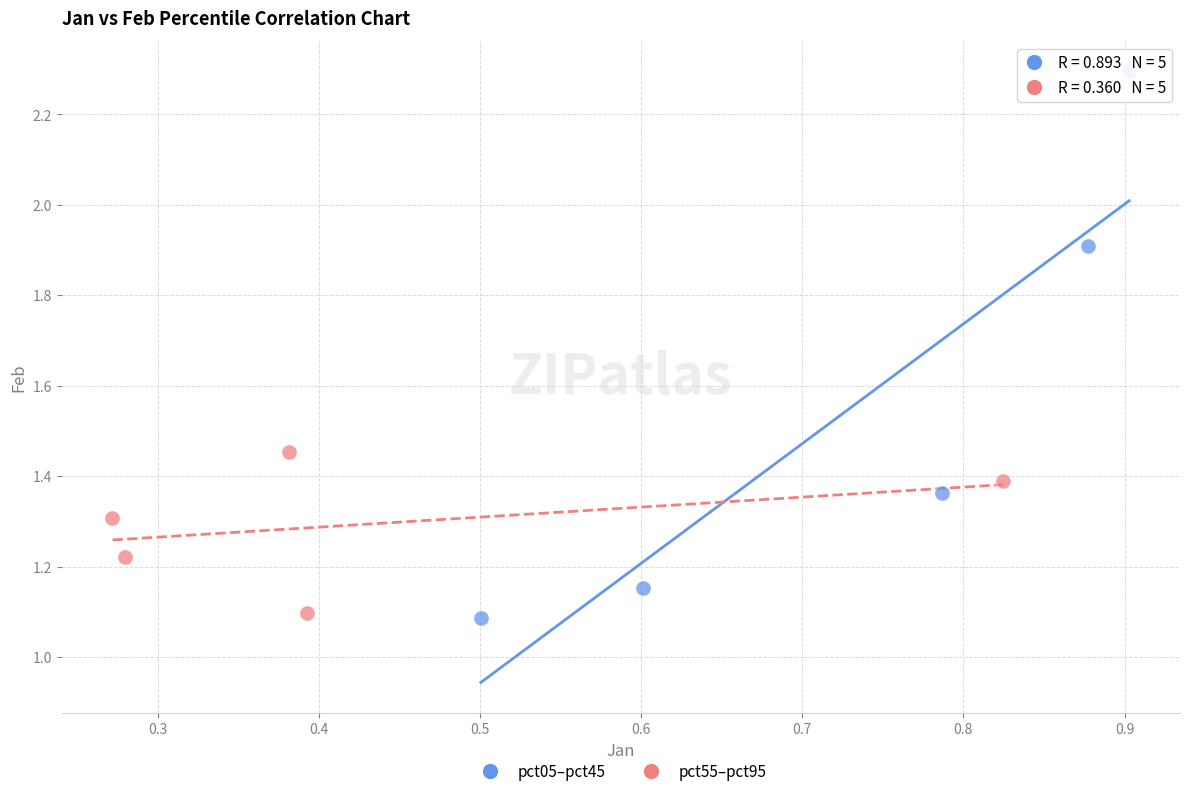

Which series has the widest spread of Y values?

pct05–pct45